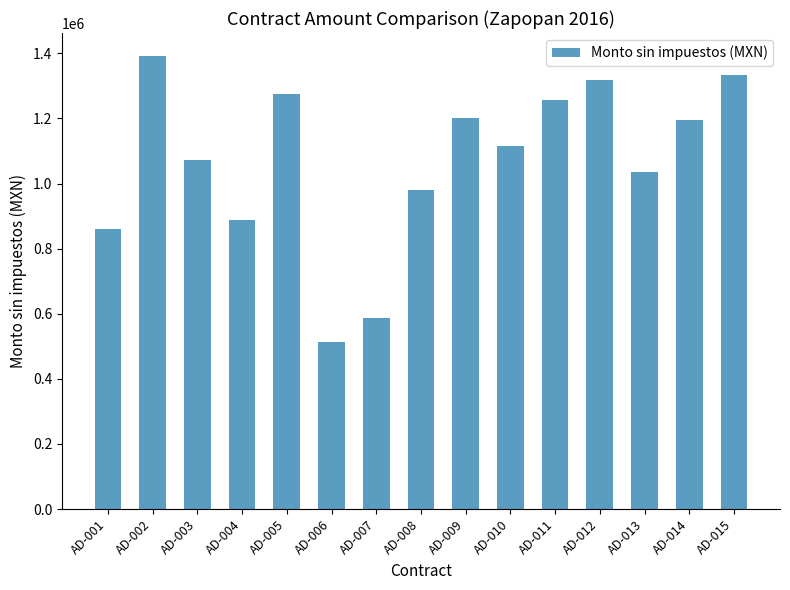

How many values exceed 1115109?

8